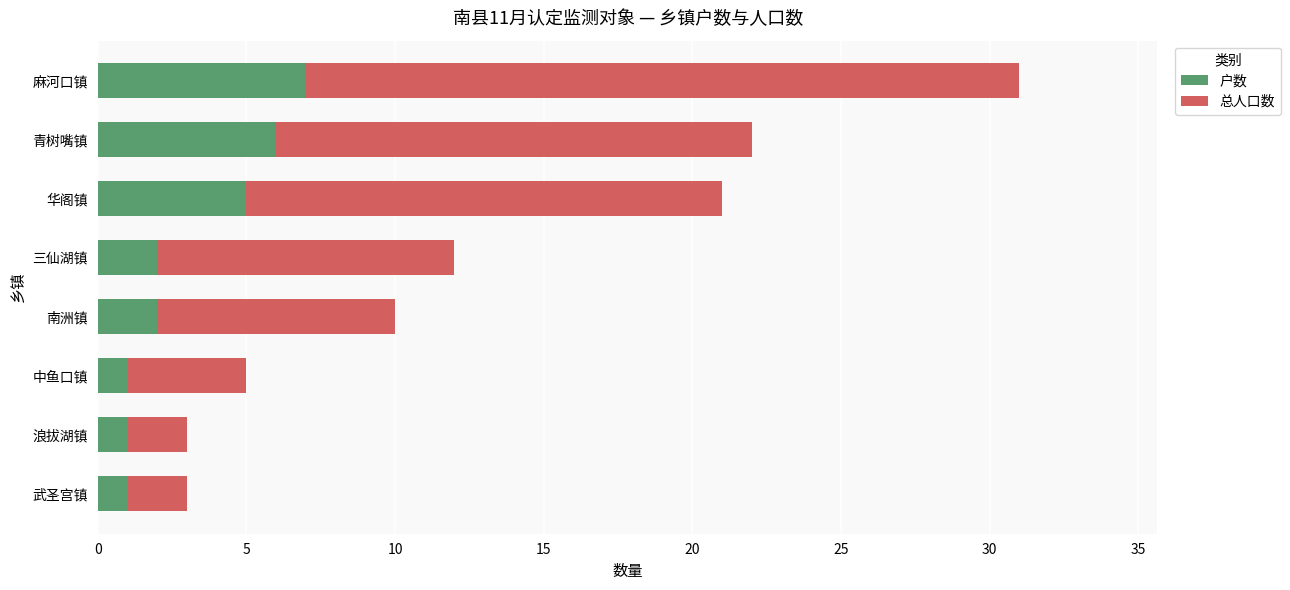

Which category has the highest value in the 户数 series?

麻河口镇